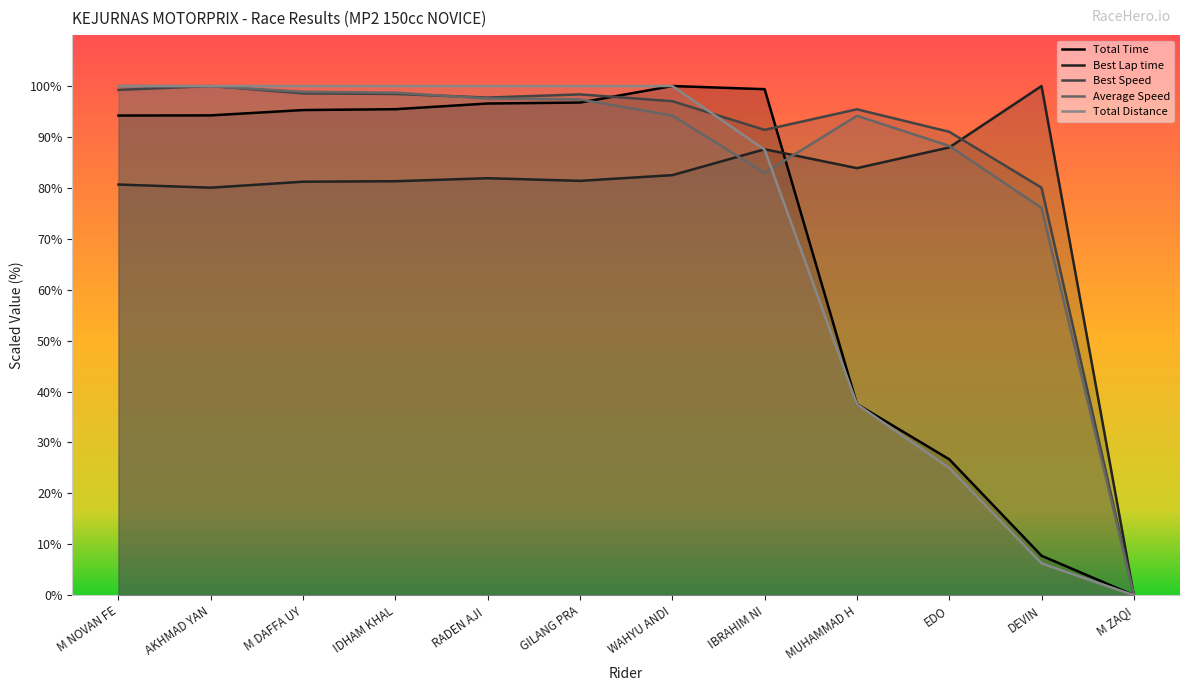

What position from the left is EDO?

10